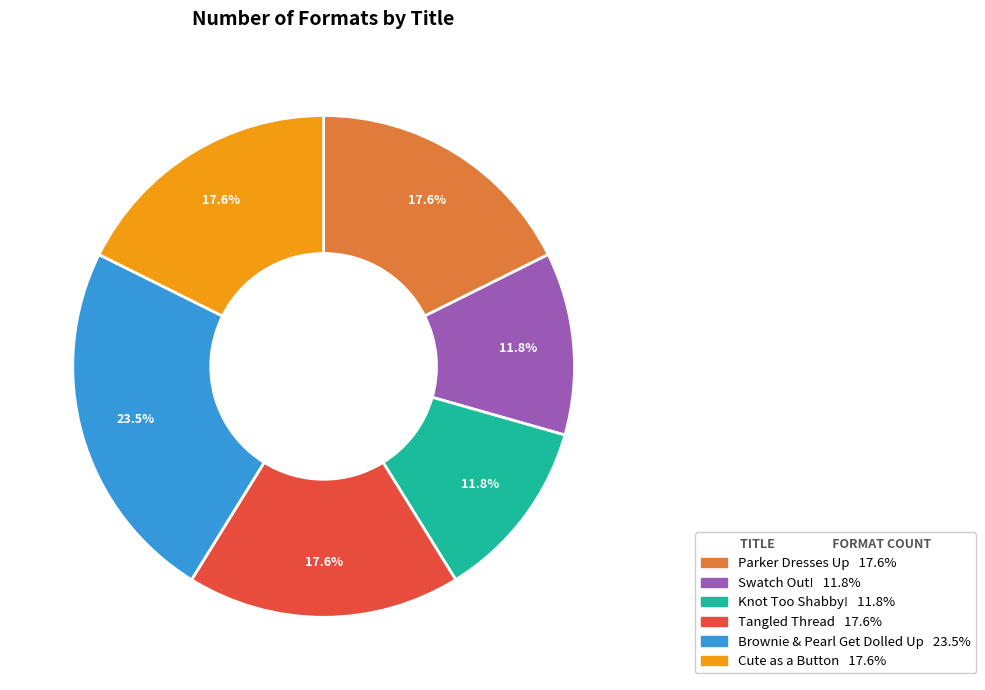

To the nearest percent, what is the combined percentage of Tangled Thread and Brownie & Pearl Get Dolled Up?

41%